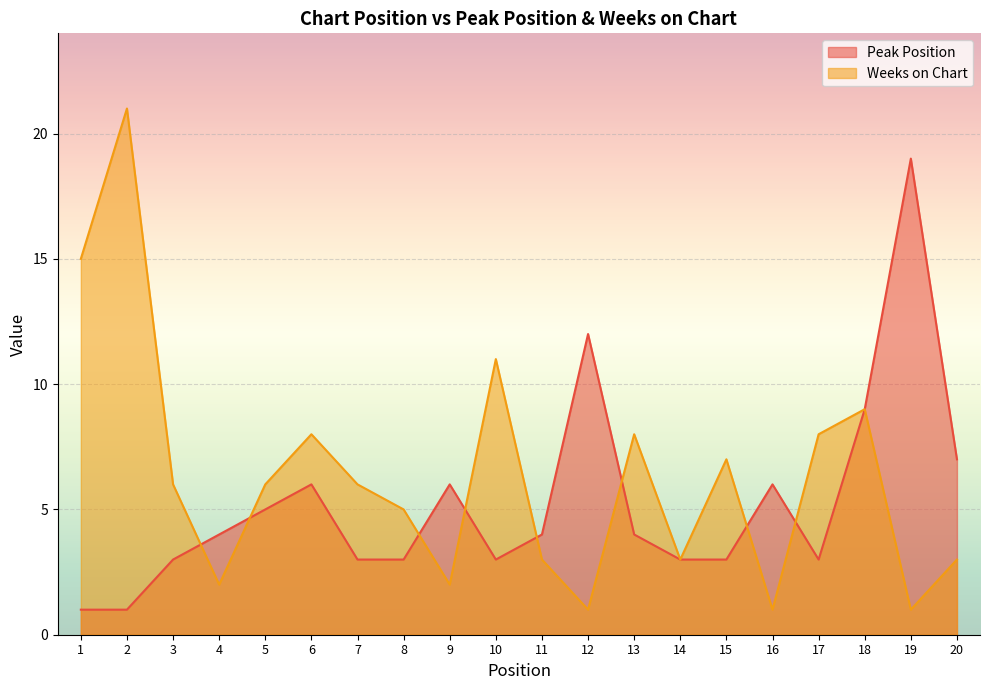

Is the value of Weeks on Chart at 2 greater than the value of Peak Position at 12?

Yes